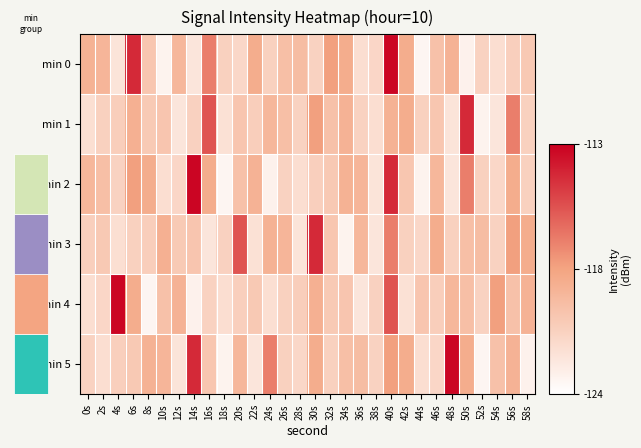

The value of min 5 at 34s is -70.2. True or false?

False